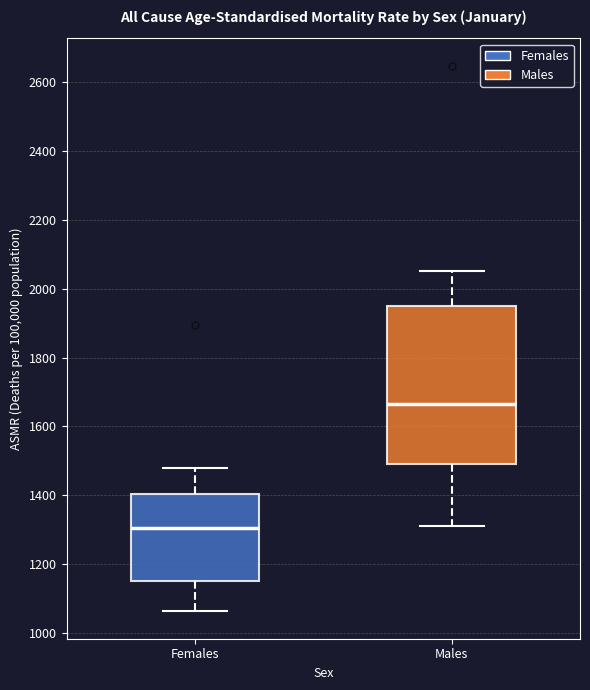

Reading left to right, transcribe this box plot: for each box, give where its median line is, the range the box spans, and where its two whiskers end, as read against the y-axis. The values are not printed on the chart, so give them approximately, as read against the axis.

Females: median 1300, box 1160 to 1400, whiskers 1060 to 1480
Males: median 1660, box 1480 to 1960, whiskers 1320 to 2060